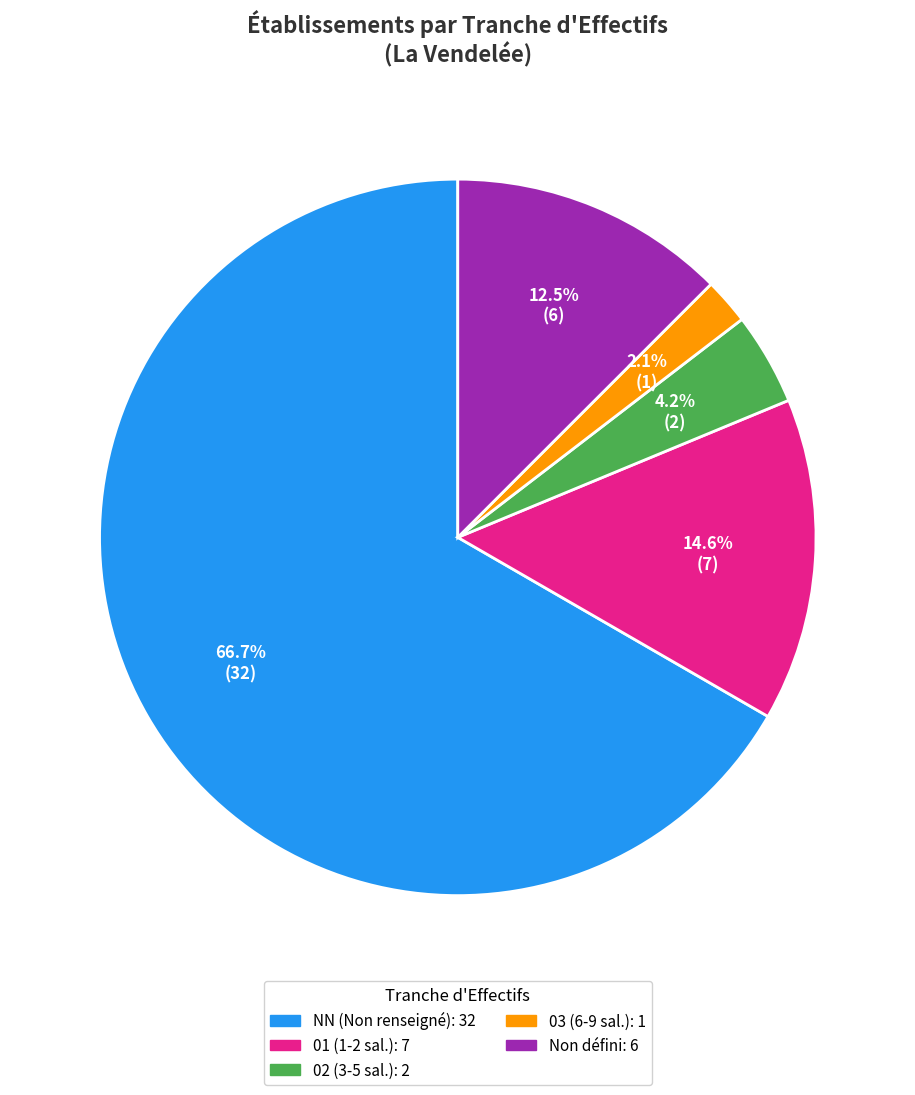

Is there any slice that represents more than half of the pie?

Yes